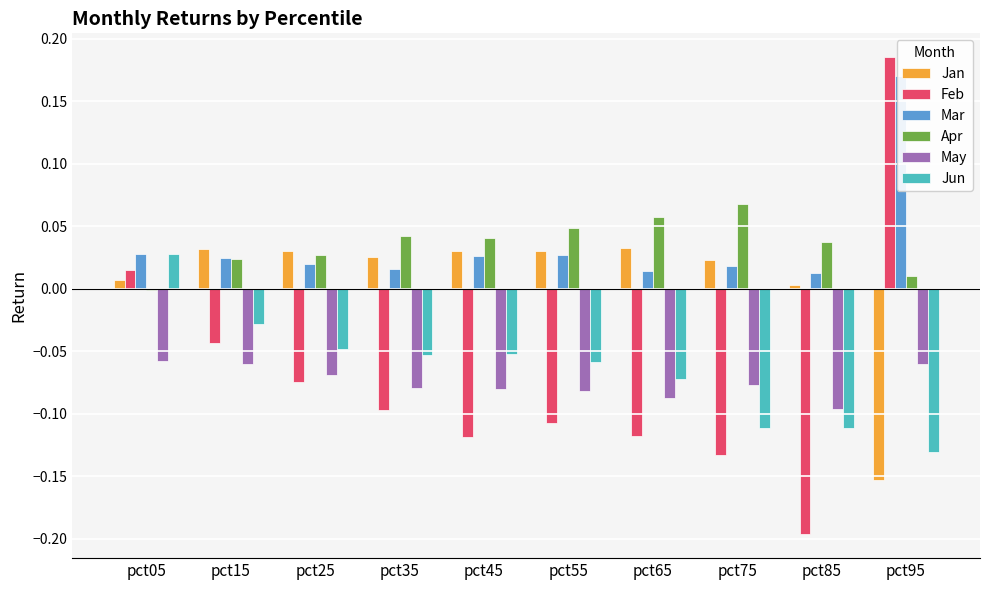

What is the greatest value displayed?

0.2